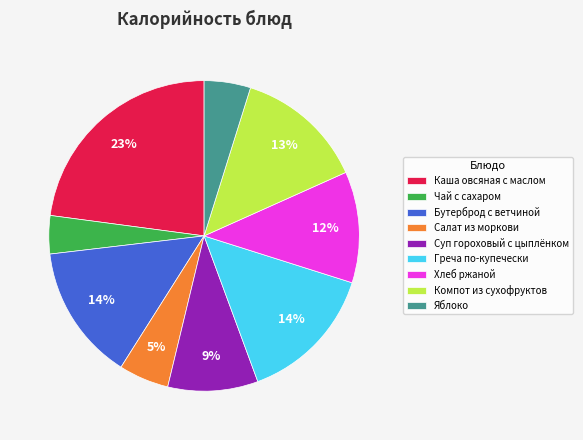

How many slices are in this pie chart?

9